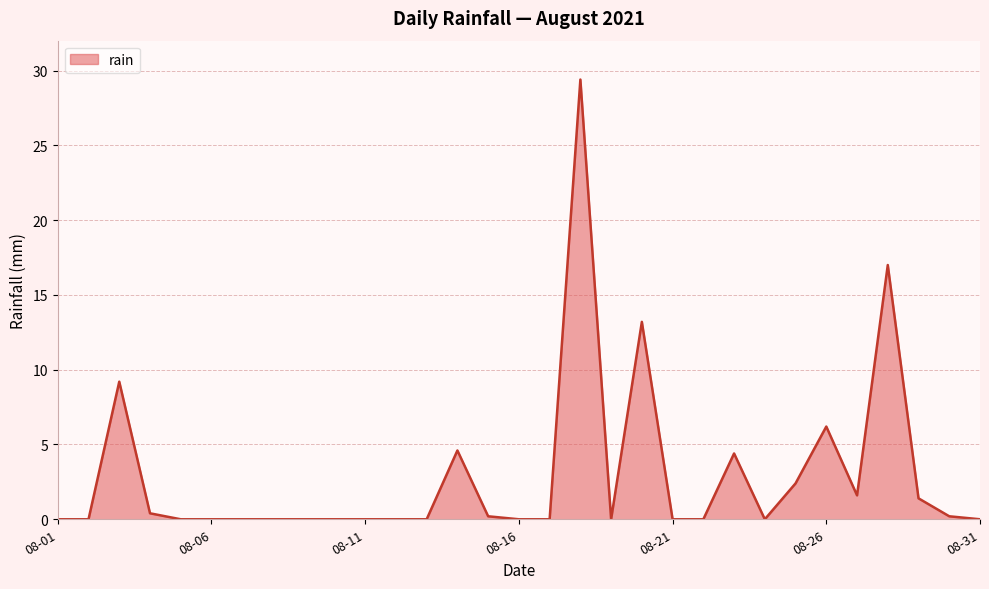

What is the maximum value shown in the chart?

29.4